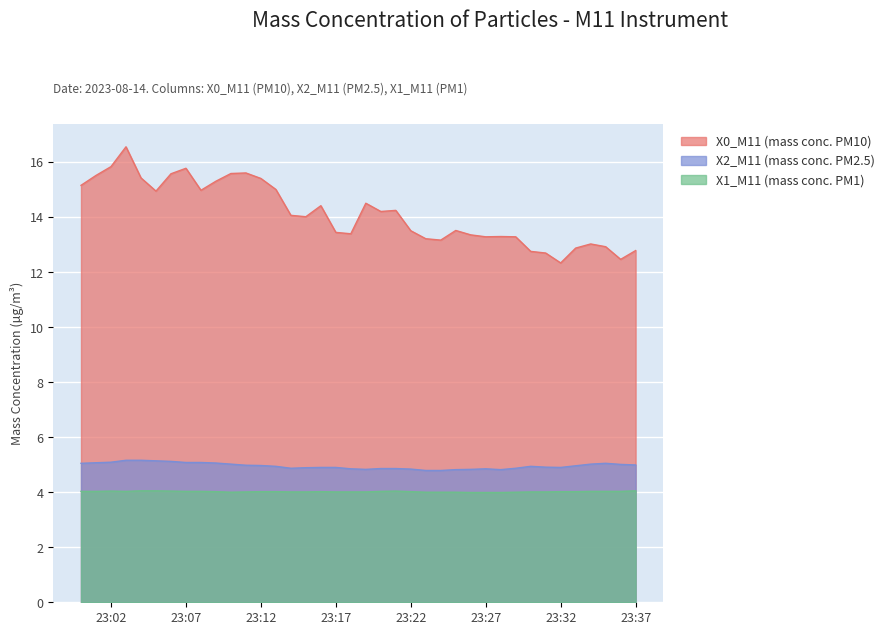

What is the sum of the X1_M11 (mass conc. PM1) values at 2023-08-14 23:13:00 and 2023-08-14 23:35:00?

8.1